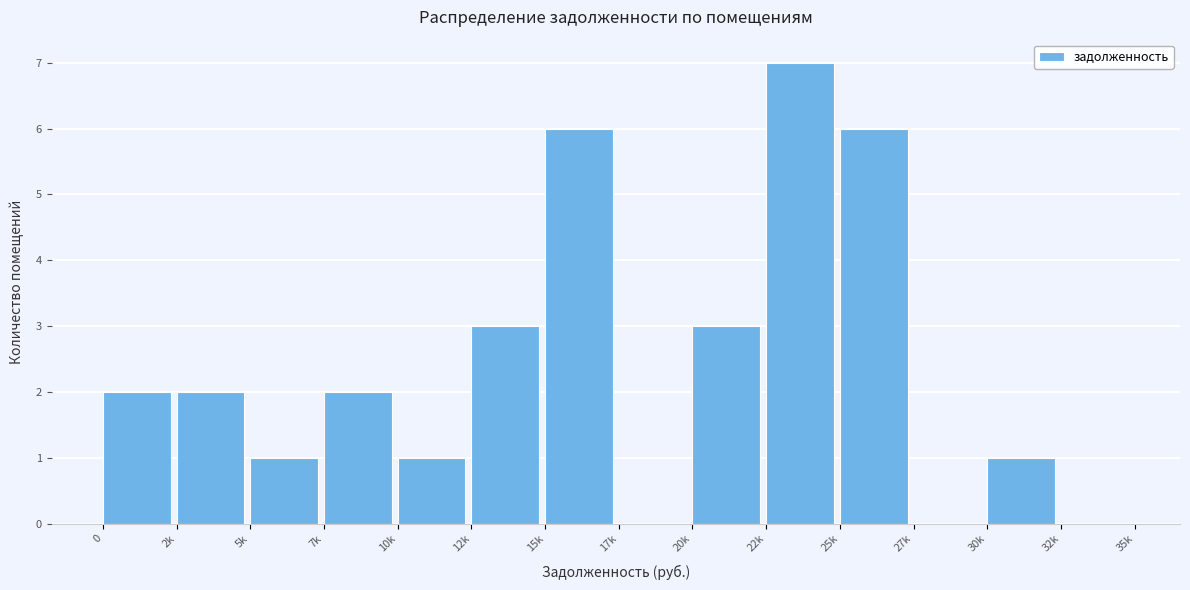

Reading left to right, transcribe all the data shown in this chart.

0=2	2k=2	5k=1	7k=2	10k=1	12k=3	15k=6	17k=0	20k=3	22k=7	25k=6	27k=0	30k=1	32k=0